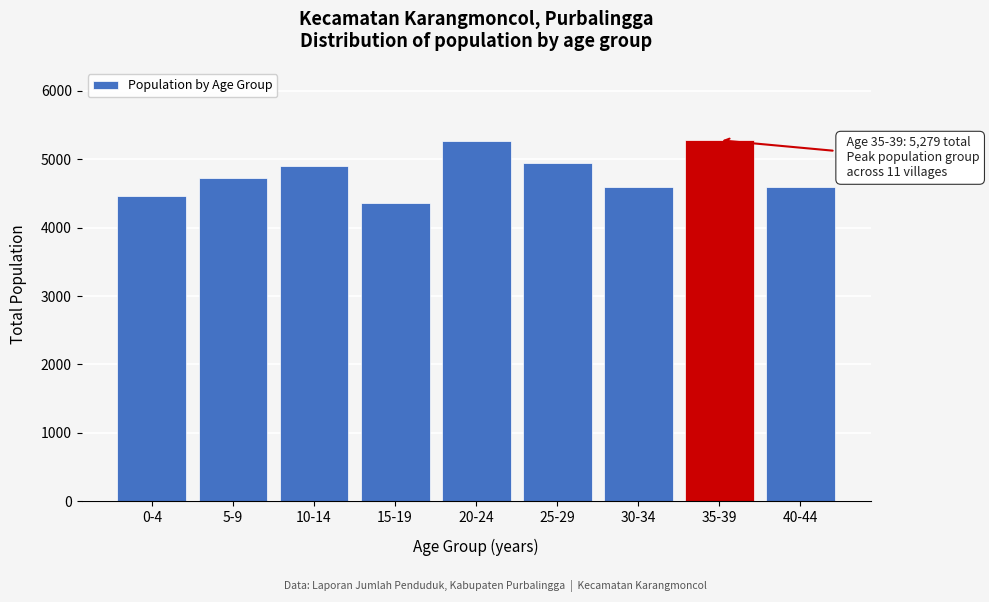

What is the sum of all values?

43128